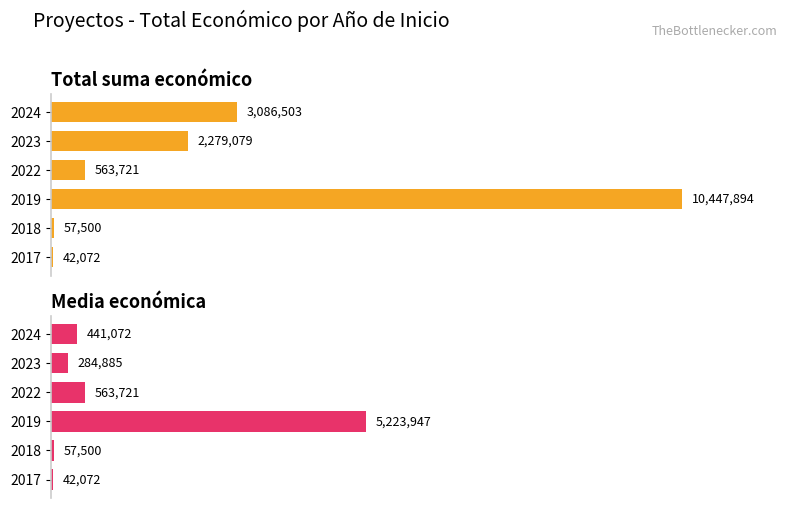

Rank the series by their average value, from lowest to highest.

Media económica, Total suma económico